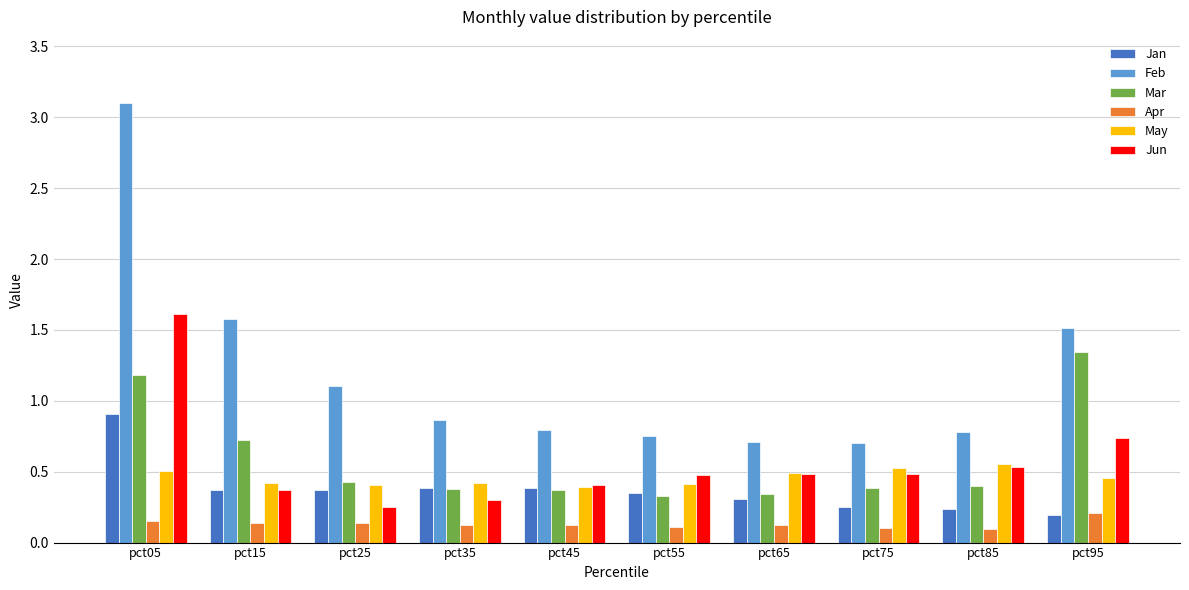

Which series has the largest range (max minus min)?

Feb